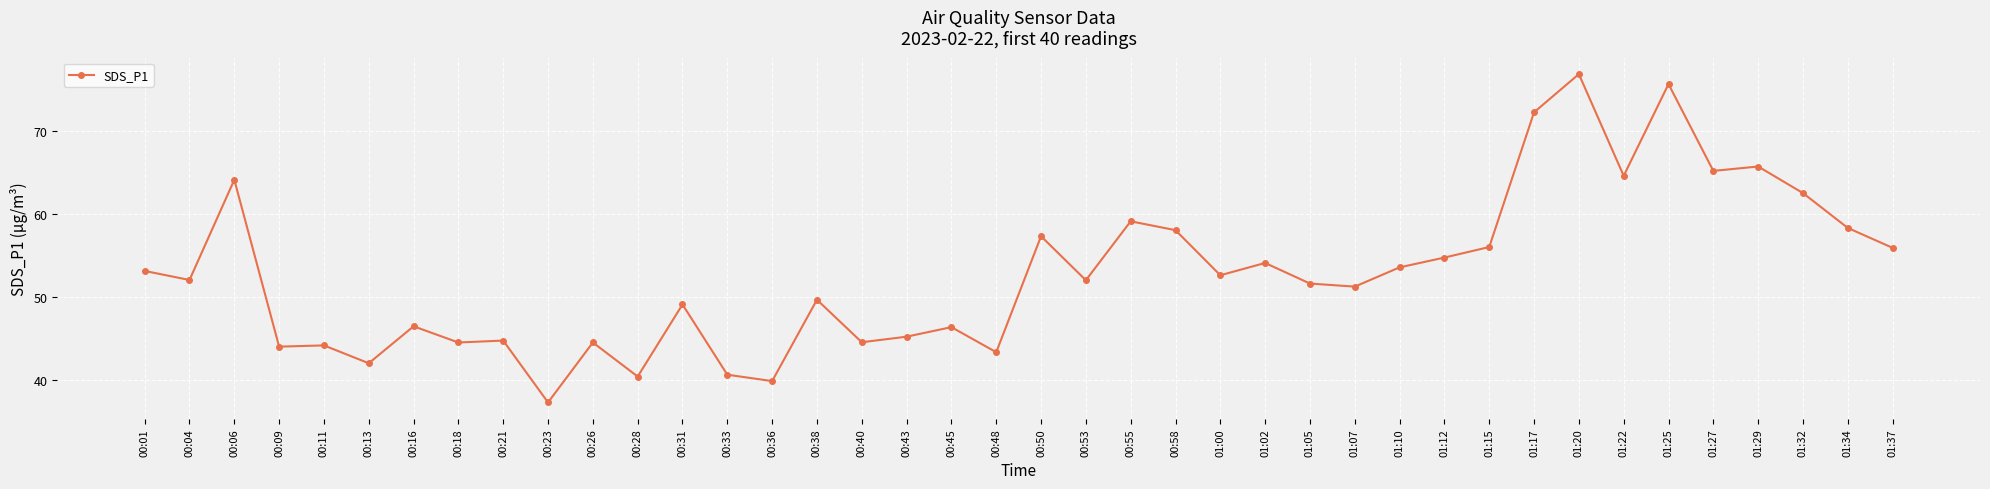

True or false: there are more than 2 points higher than both neighbors.

True